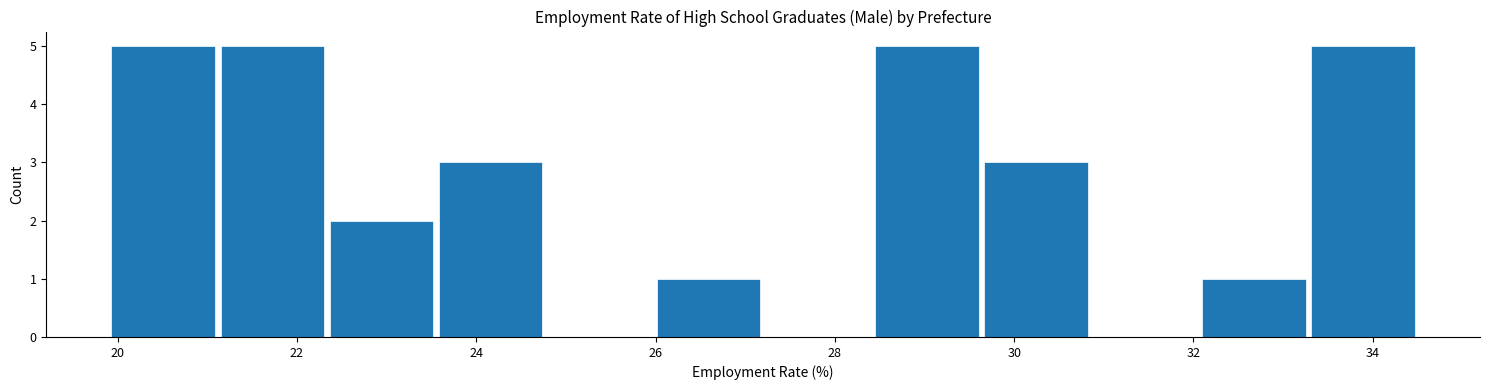

How tall is the bar that spans 29.6 to 30.8 on the x-axis? Neither the bar edges nor the heights are printed on the chart, so give them approximately, as read against the axes.

3